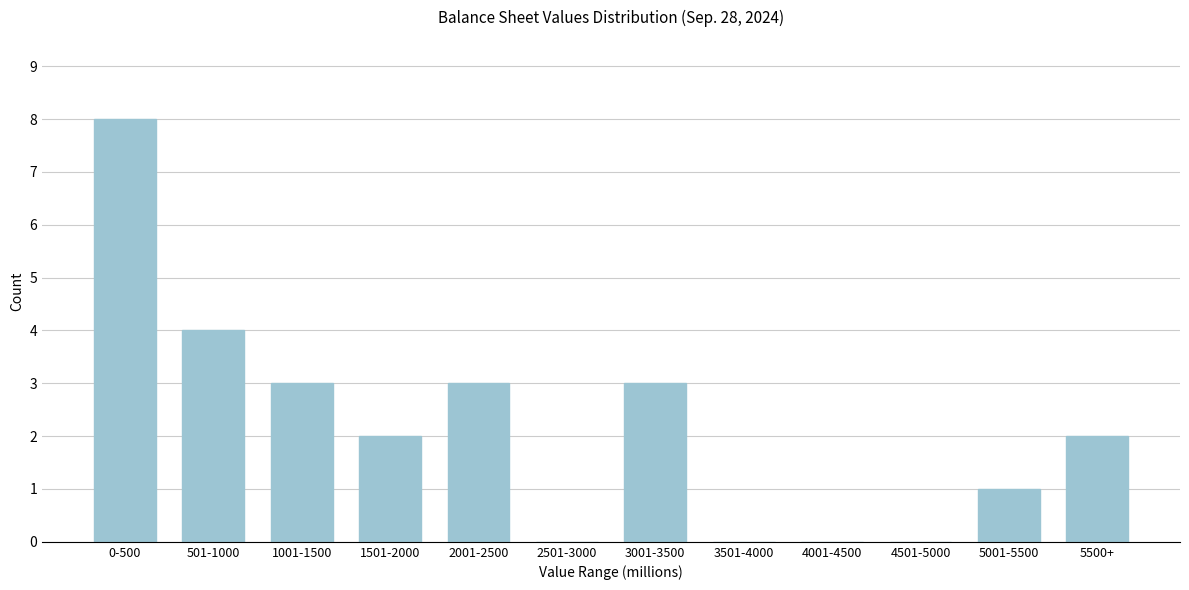

Reading right to left, list all the values displayed in this chart.

5500+=2	5001-5500=1	4501-5000=0	4001-4500=0	3501-4000=0	3001-3500=3	2501-3000=0	2001-2500=3	1501-2000=2	1001-1500=3	501-1000=4	0-500=8